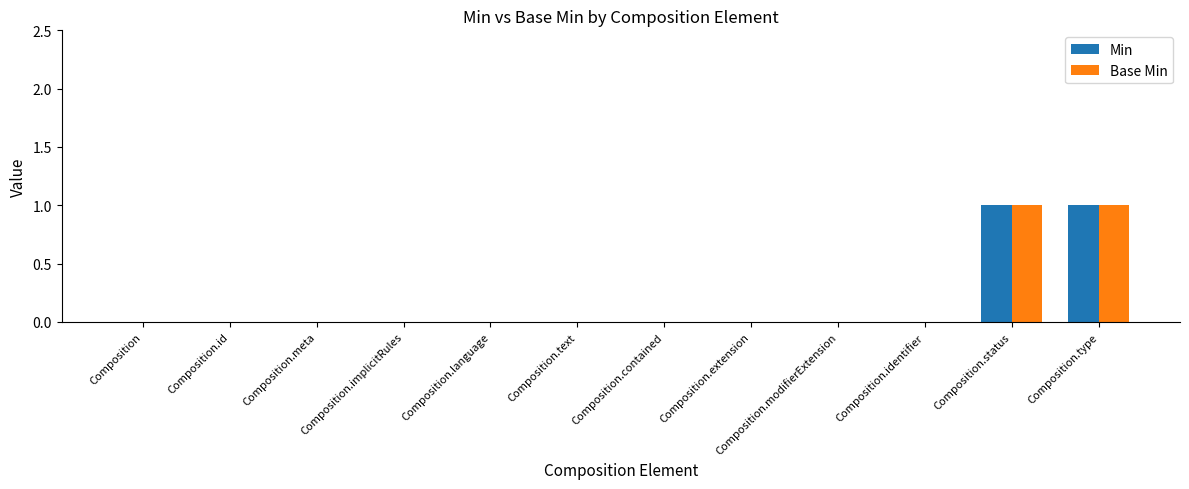

True or false: Min has a value of 1 at Composition.type.

True